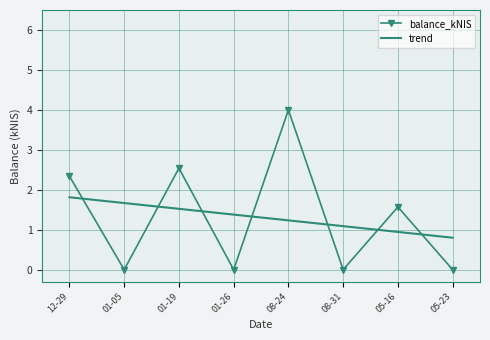

Reading left to right, transcribe all the data shown in this chart.

balance_kNIS: 12-29=2.3	01-05=0.0	01-19=2.5	01-26=0.0	08-24=4.0	08-31=0.0	05-16=1.6	05-23=0.0
trend: 12-29=1.8	01-05=1.7	01-19=1.5	01-26=1.4	08-24=1.2	08-31=1.1	05-16=0.9	05-23=0.8